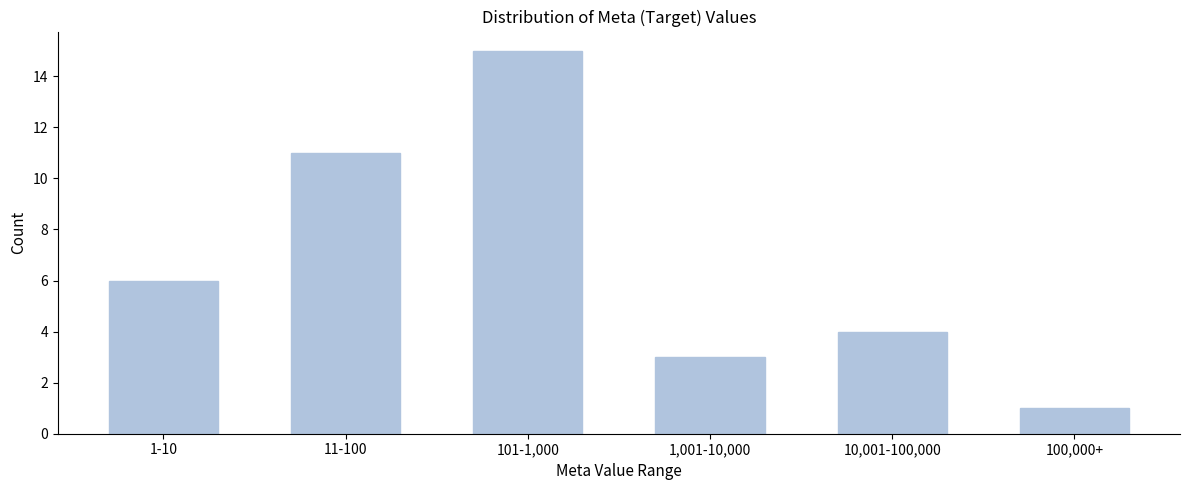

Reading left to right, transcribe all the data shown in this chart.

6	11	15	3	4	1